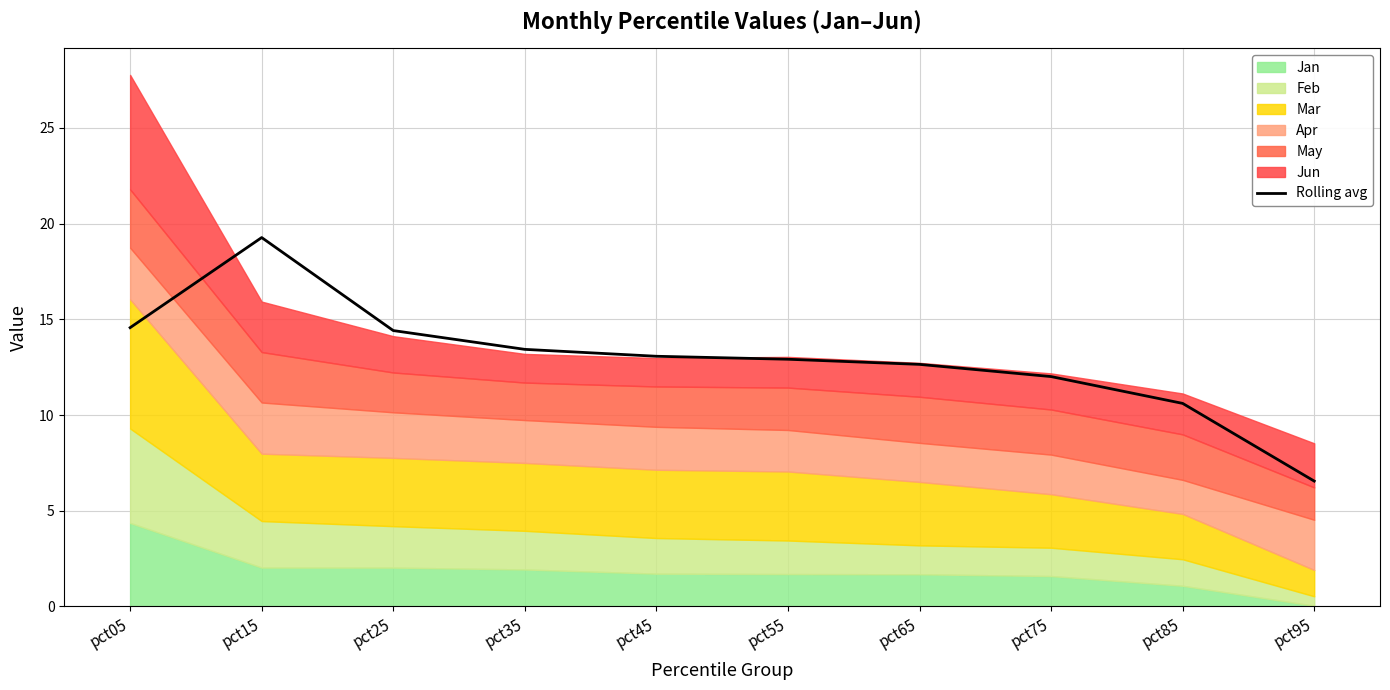

Approximately how many times larger is the value at pct35 compared to pct55?

1.0